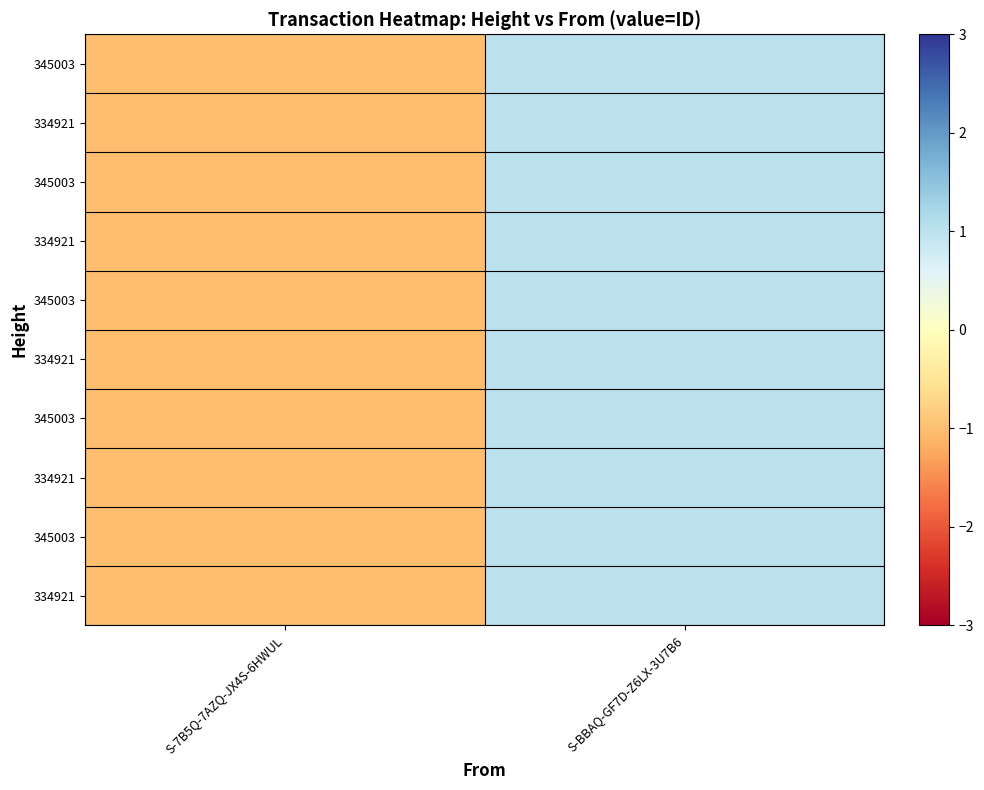

Between S-7B5Q-7AZQ-JX4S-6HWUL and S-BBAQ-GF7D-Z6LX-3U7B6, which is larger?

S-BBAQ-GF7D-Z6LX-3U7B6